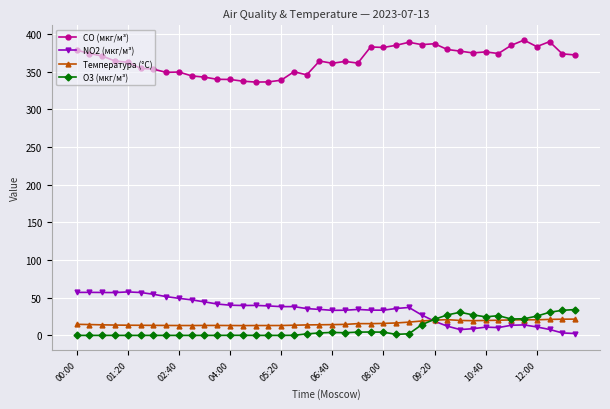

What is the difference between the maximum and minimum values in the NO2 (мкг/м³) series?

55.2